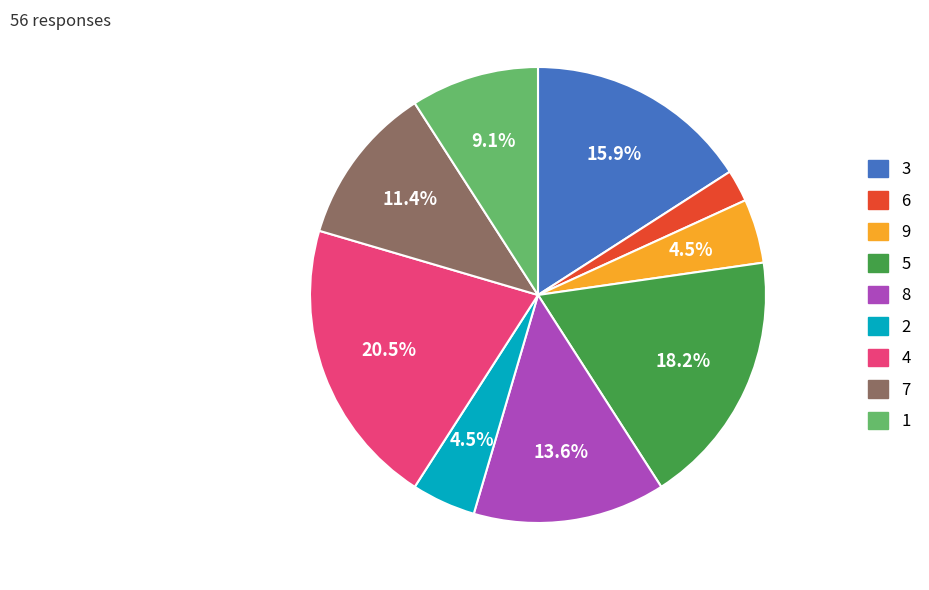

Count the number of slices in the pie.

9